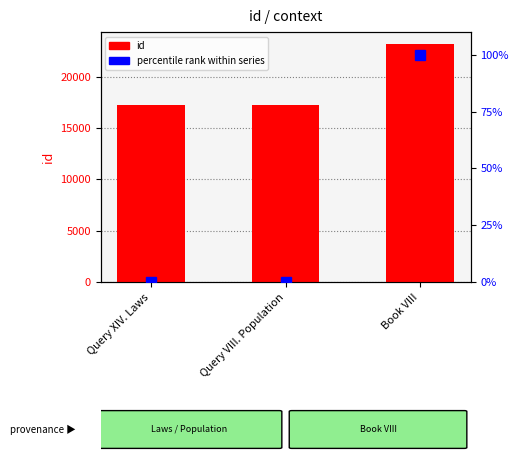

What position from the right is Book VIII?

1